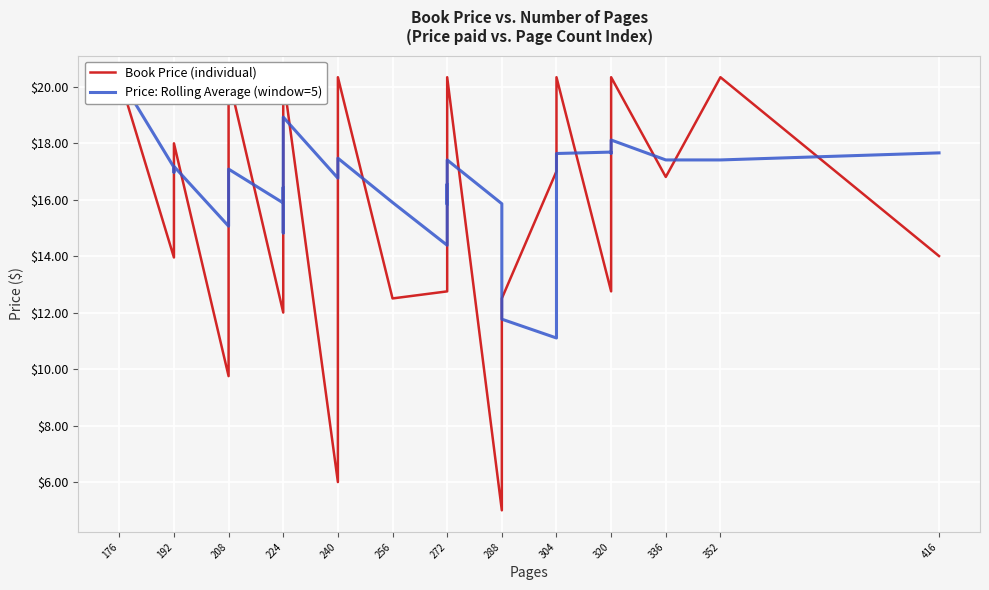

What is the total value across all series at 192?

31.1